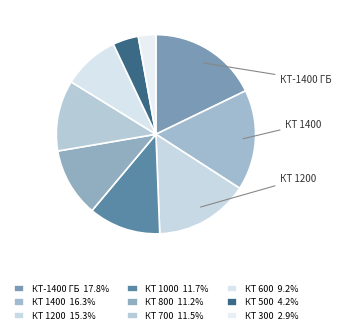

How many segments does this pie chart have?

9